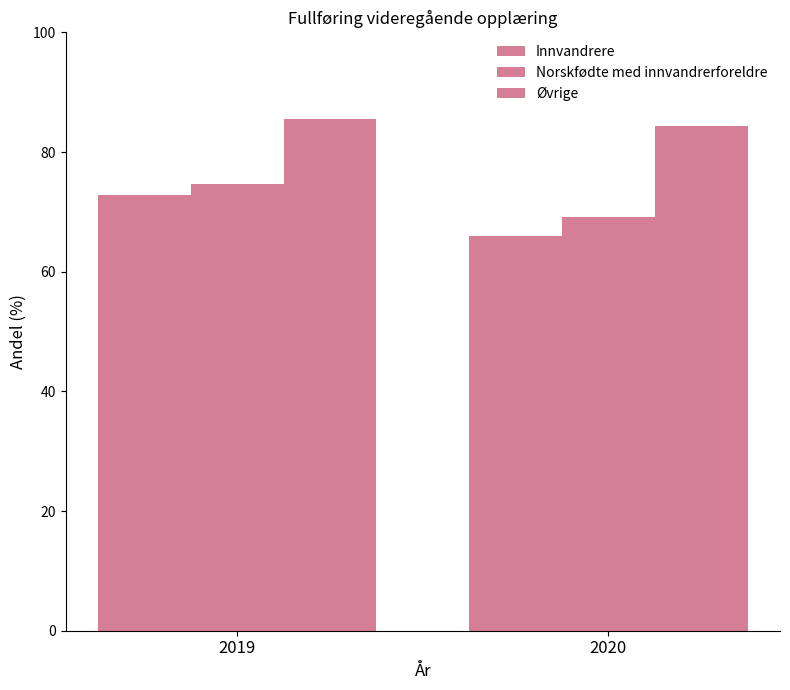

Are the bars grouped side by side (vs. stacked)?

Yes